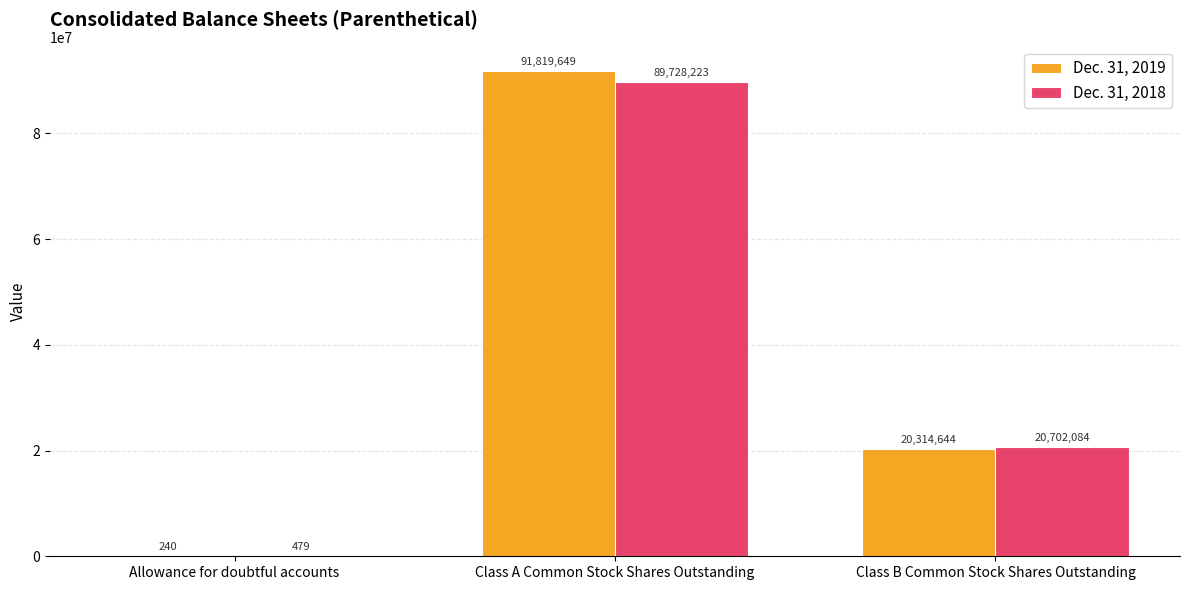

Which category has the highest value across all series?

Class A Common Stock Shares Outstanding